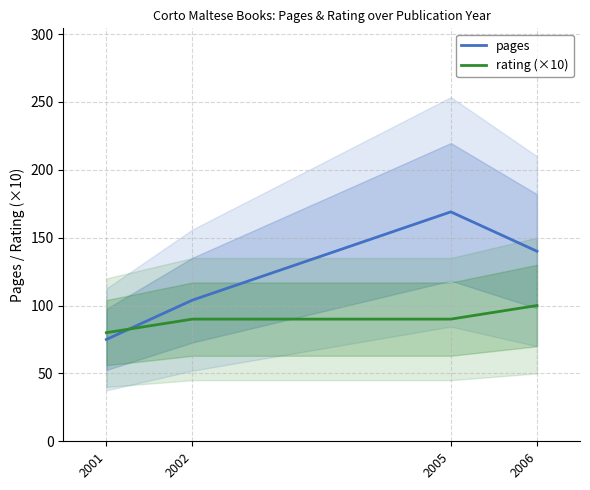

Which series ends up on top after the final intersection of pages and rating (×10)?

pages